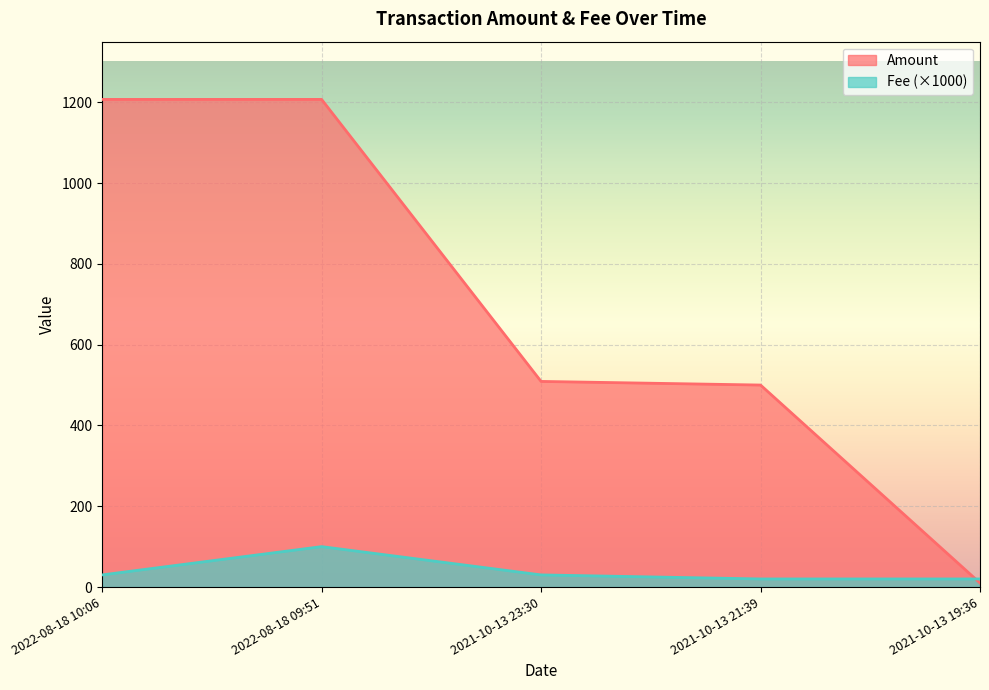

What is the label of the 1st point from the left?

2022-08-18 10:06